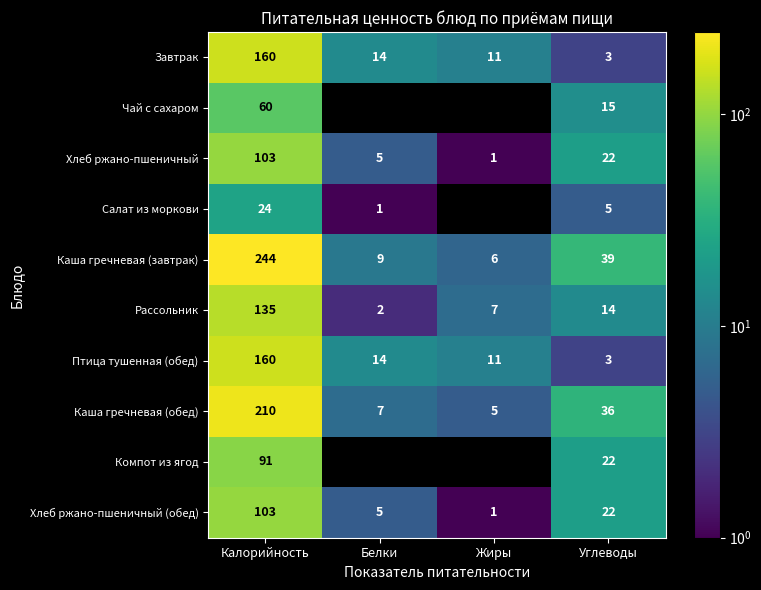

Is it true that Чай с сахаром equals 0 at Жиры?

True